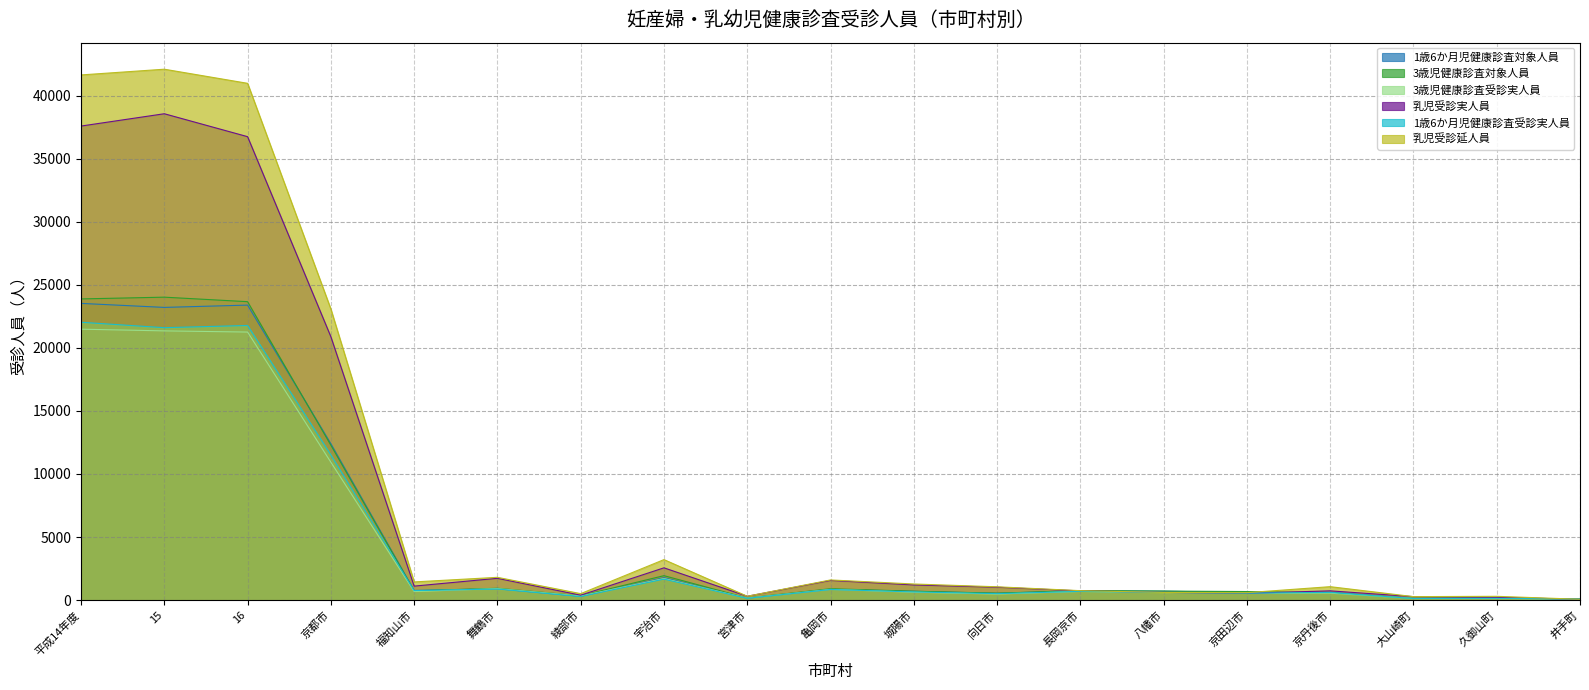

True or false: 3歳児健康診査受診実人員 and 3歳児健康診査対象人員 cross at least once.

False